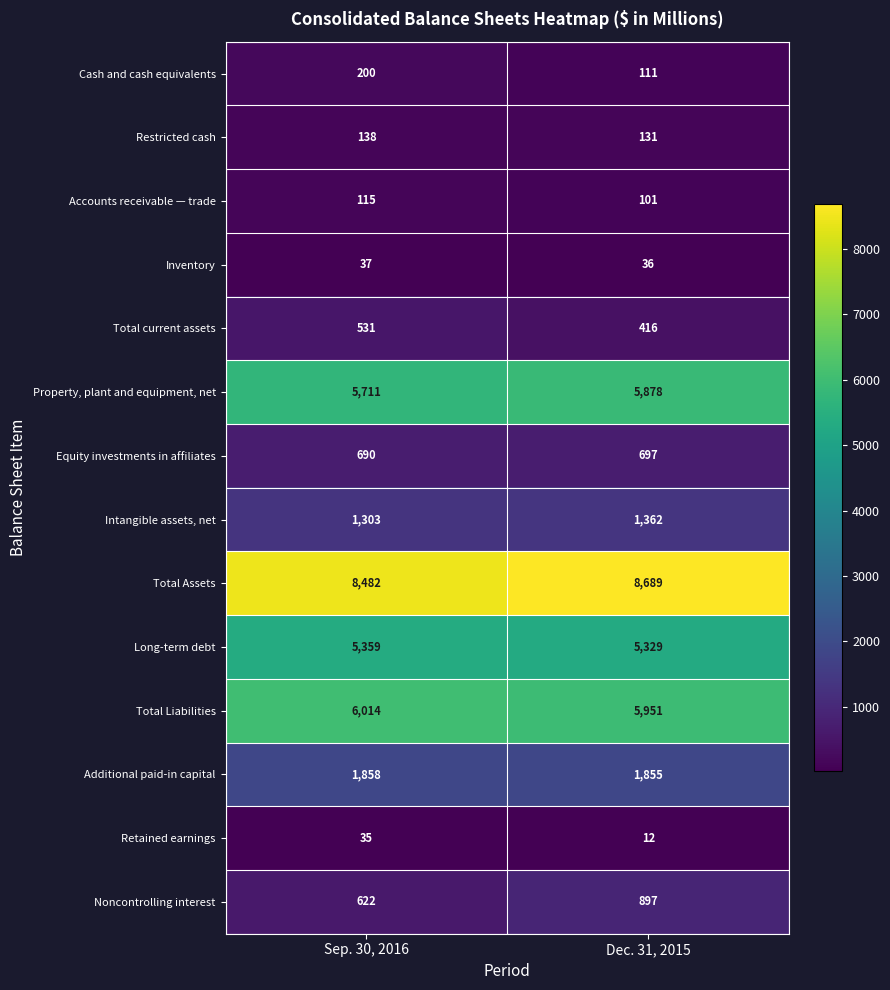

What is the total value across all series at Sep. 30, 2016?

31095